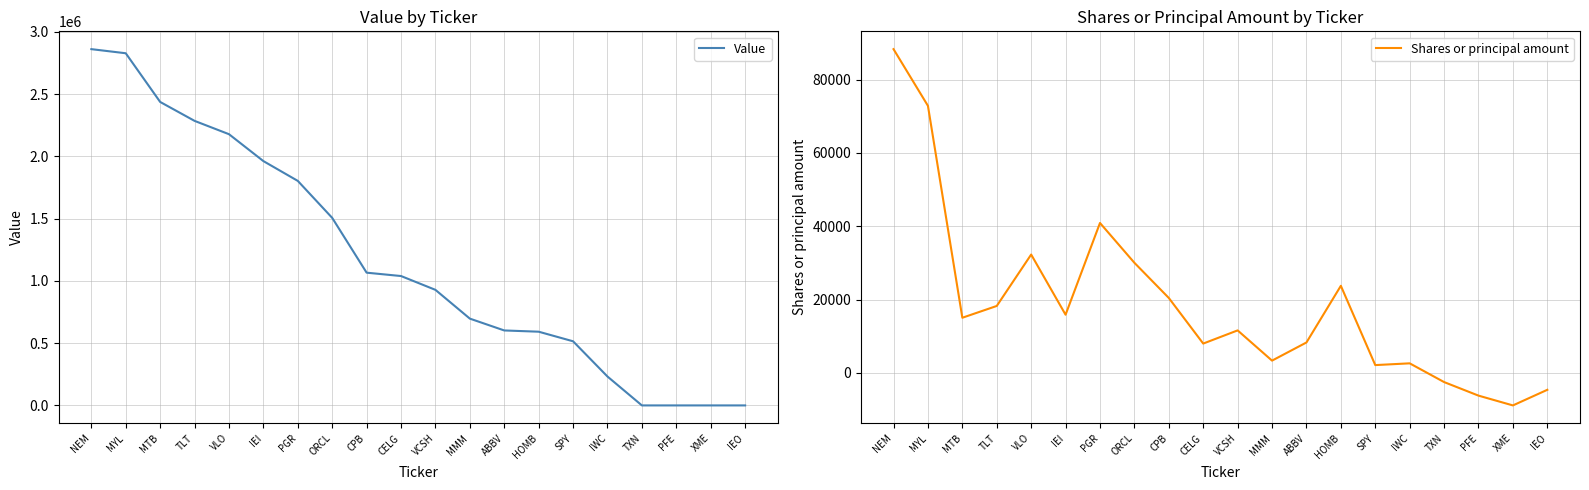

Is it true that Shares or principal amount equals 32291 at VLO?

True